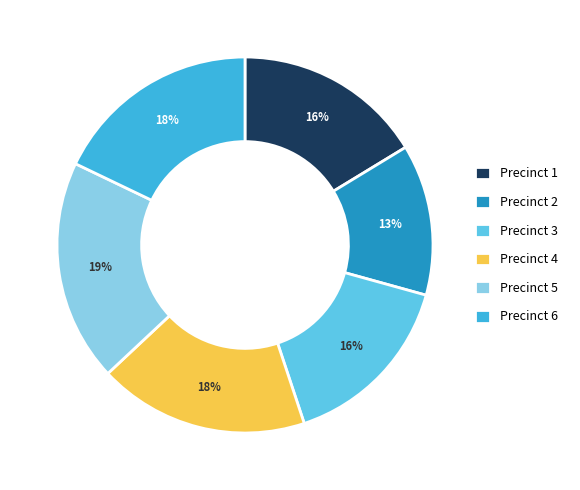

To the nearest percent, what portion does Precinct 5 represent?

19%